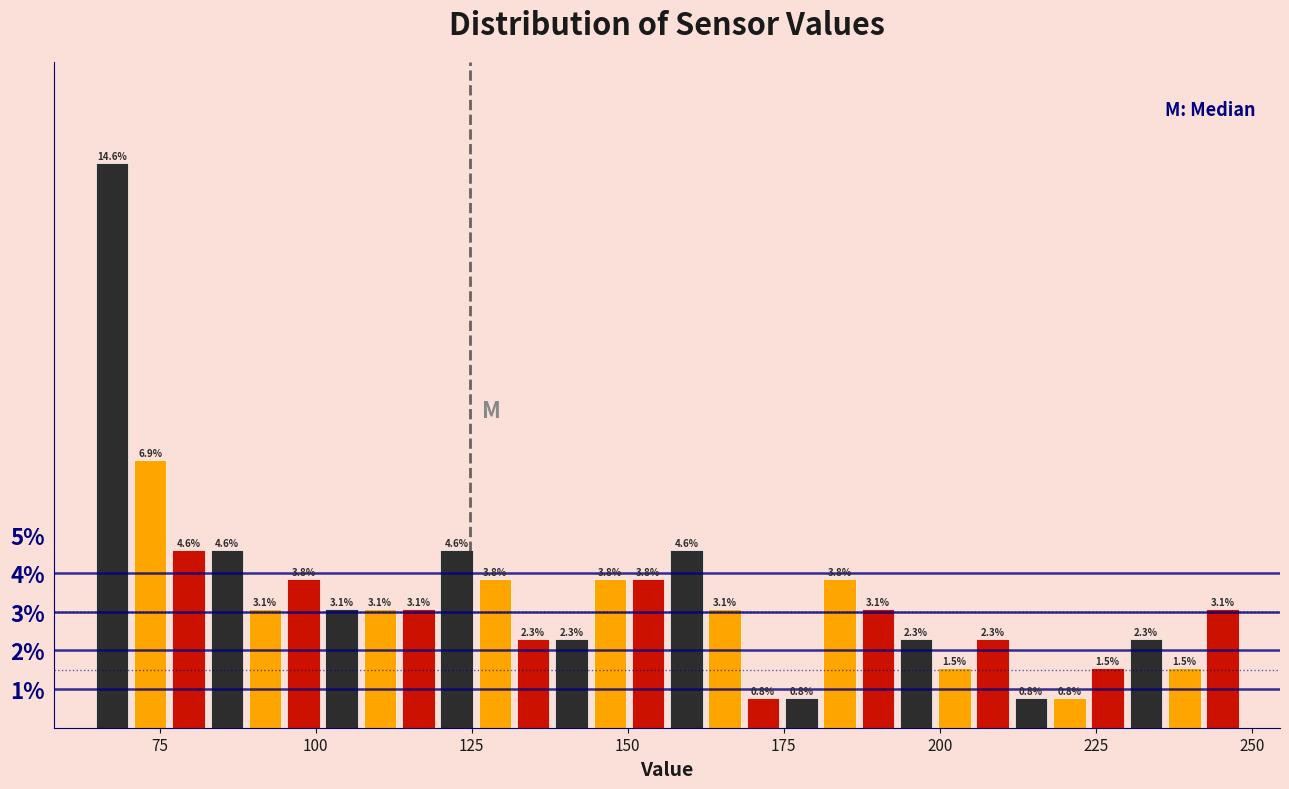

Around what value on the x-axis is the tallest bar? Give the approximate position of its centre, as read against the axis.

65